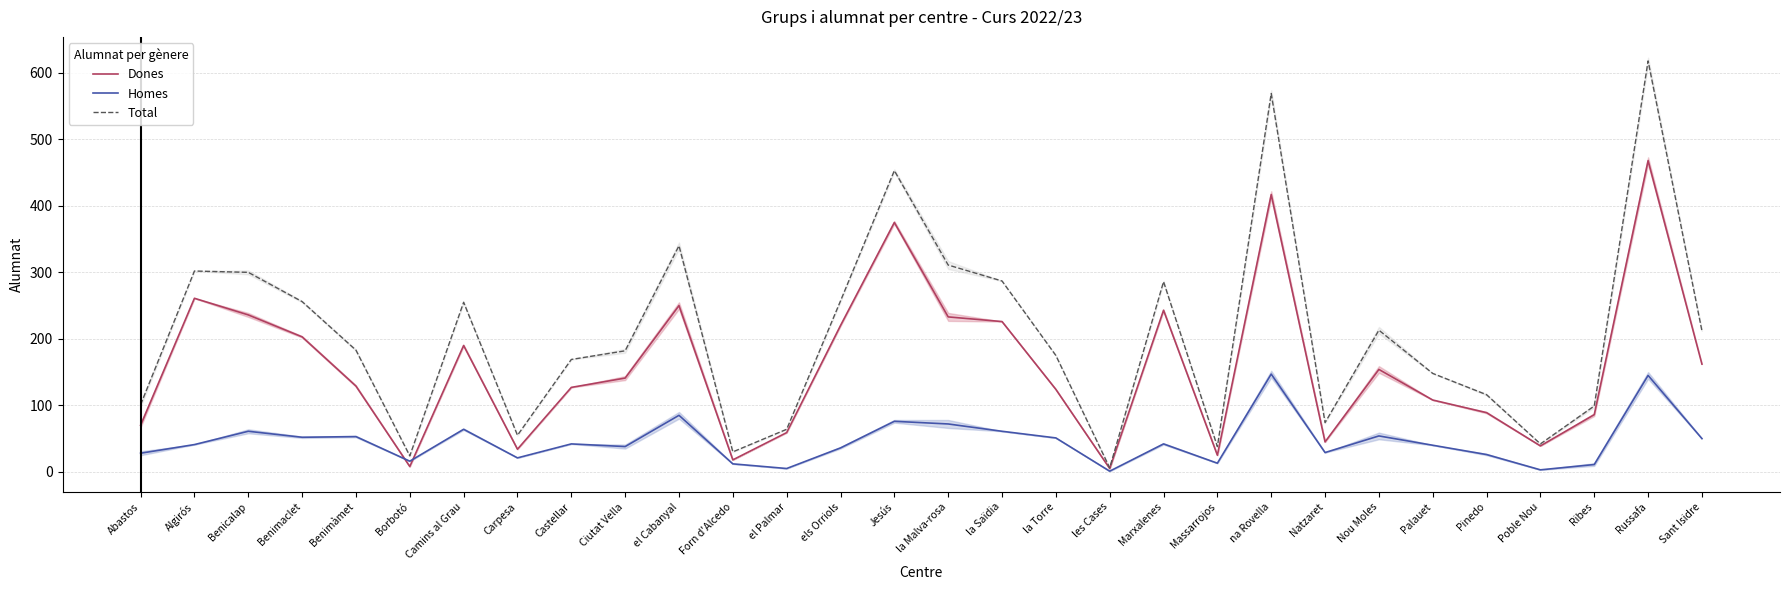

In Homes, how many points are higher than both neighbors (excluding endpoints)?

10